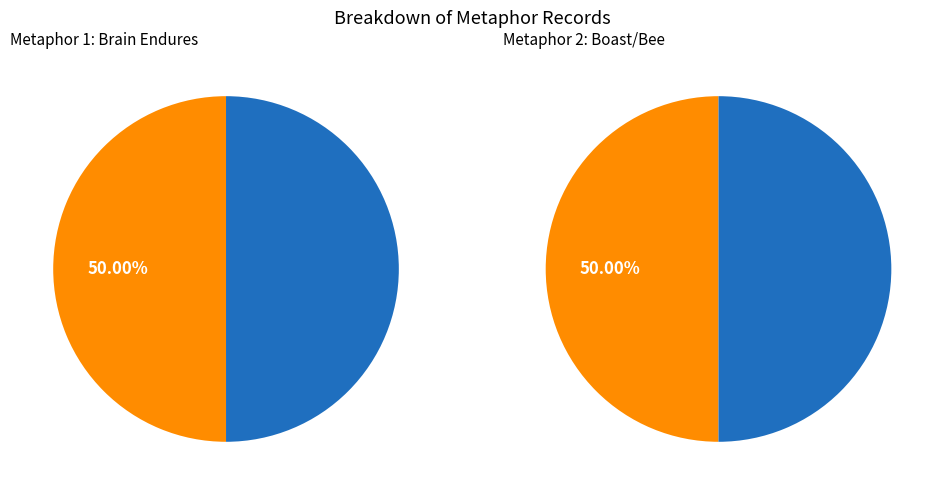

What percentage is NOT represented by There is a Brain that will endure but?

50.0%